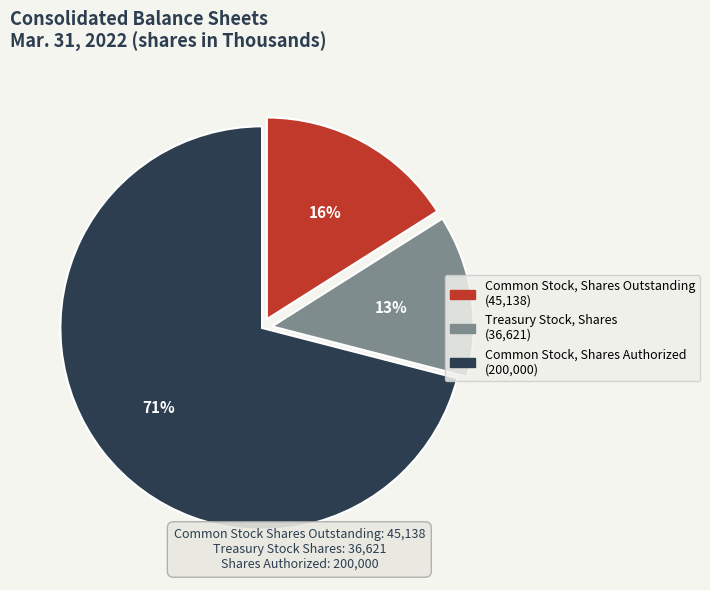

Which category has the smallest portion of the pie?

Treasury Stock, Shares